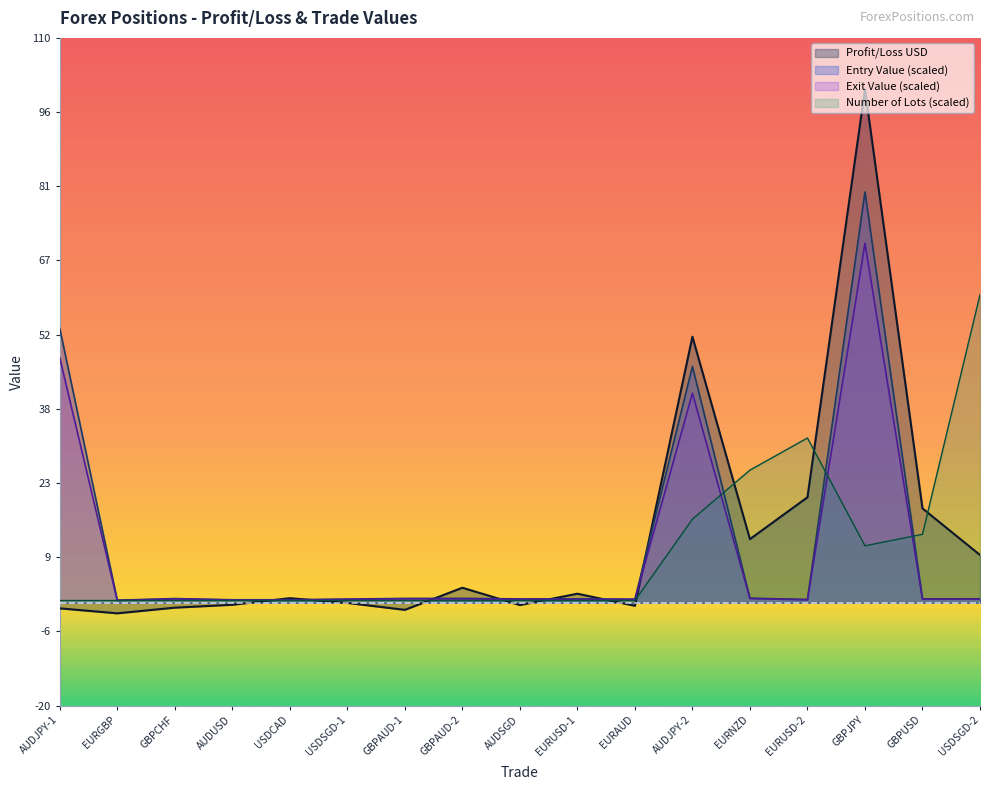

What is the average value of the Exit Value series?

9.9